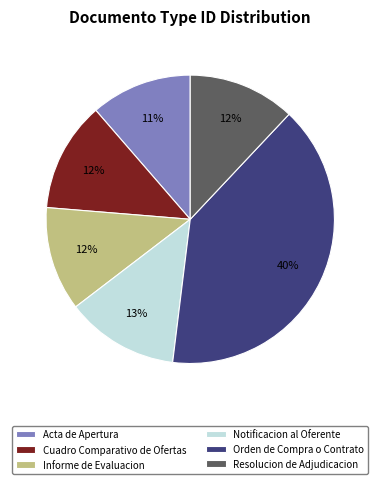

Between Notificacion al Oferente and Informe de Evaluacion, which is larger?

Notificacion al Oferente